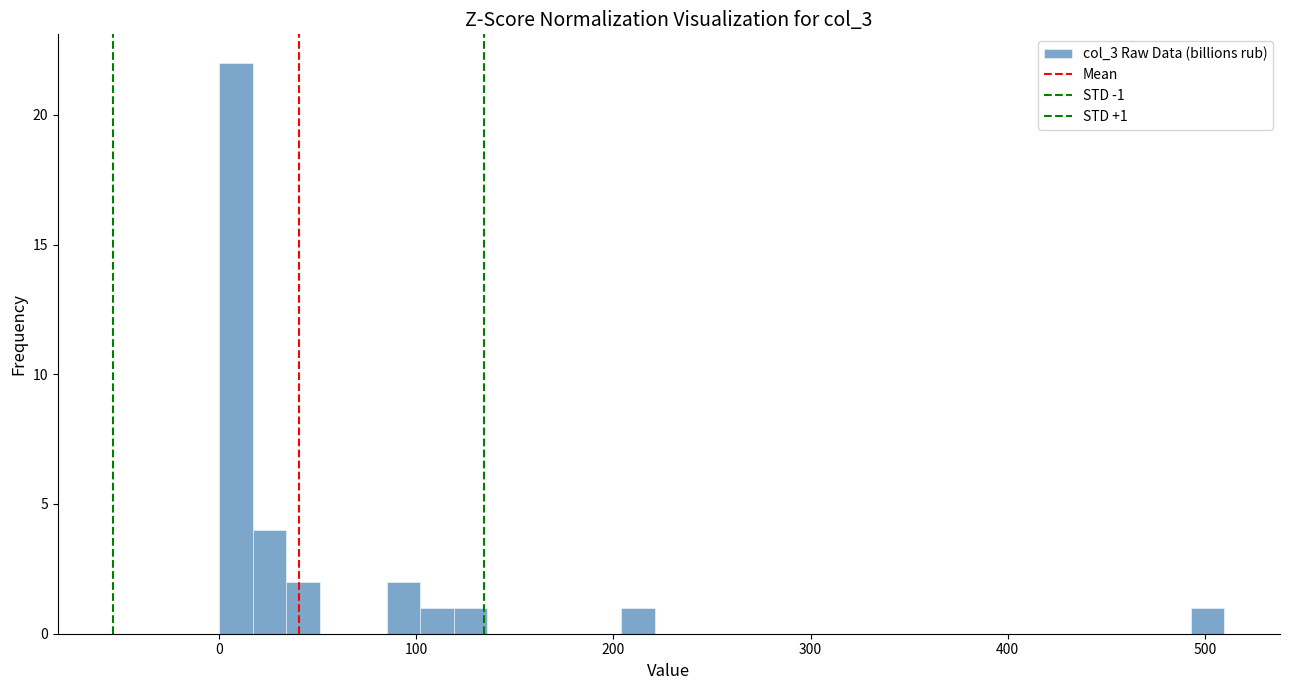

Read against the x-axis, roughly where is the centre of the tallest bar?

10